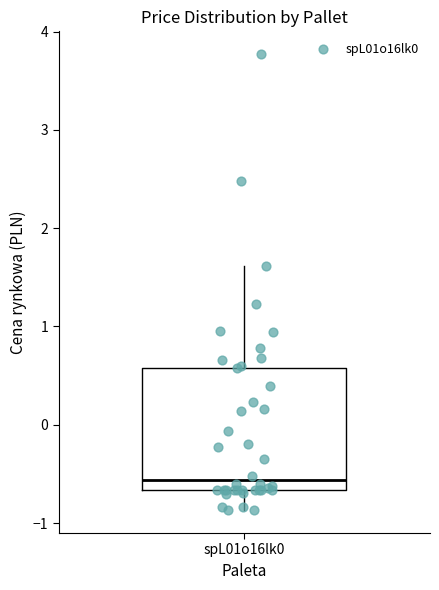

Read this box plot against the y-axis: the position of the median line, the range covered by the box, and the ends of both whiskers. The values are not printed on the chart, so give them approximately, as read against the axis.

median -0.6, box -0.7 to 0.6, whiskers -0.9 to 1.6